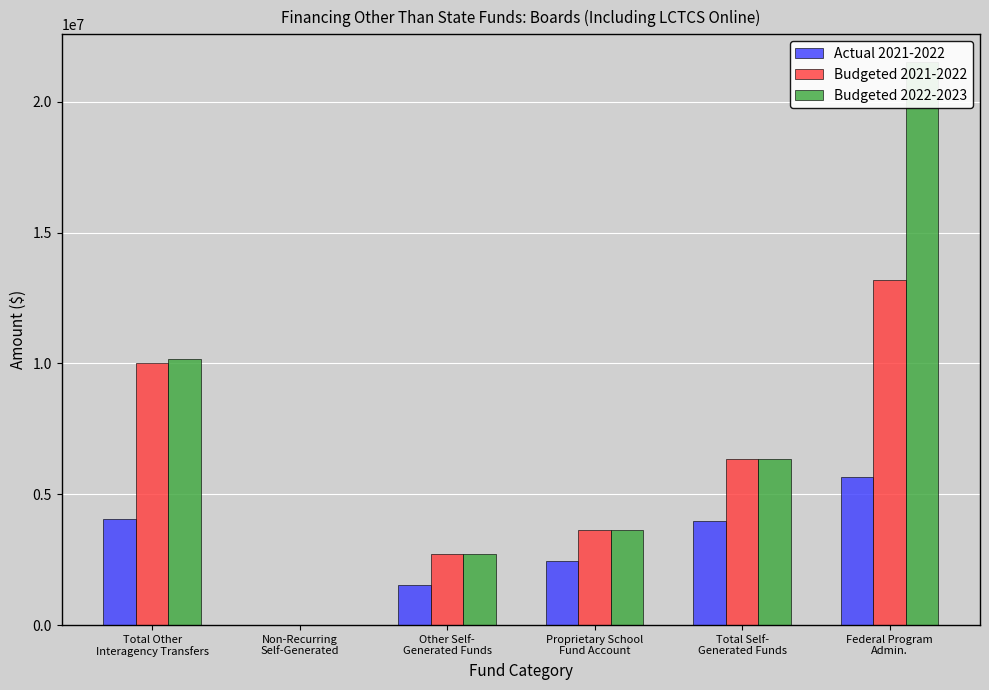

List the series in order of their peak value, highest first.

Budgeted 2022-2023, Budgeted 2021-2022, Actual 2021-2022